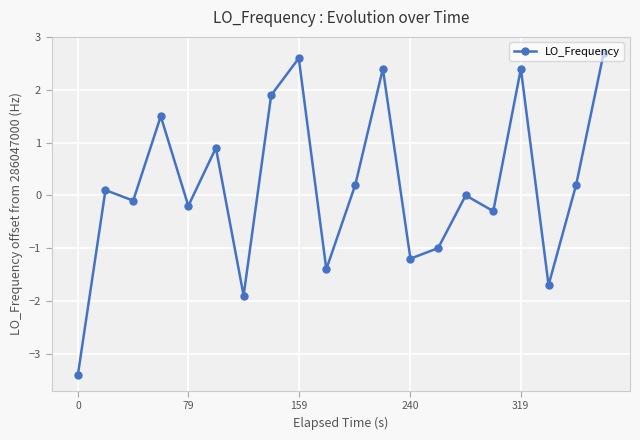

What is the difference between the maximum and minimum values?

6.1